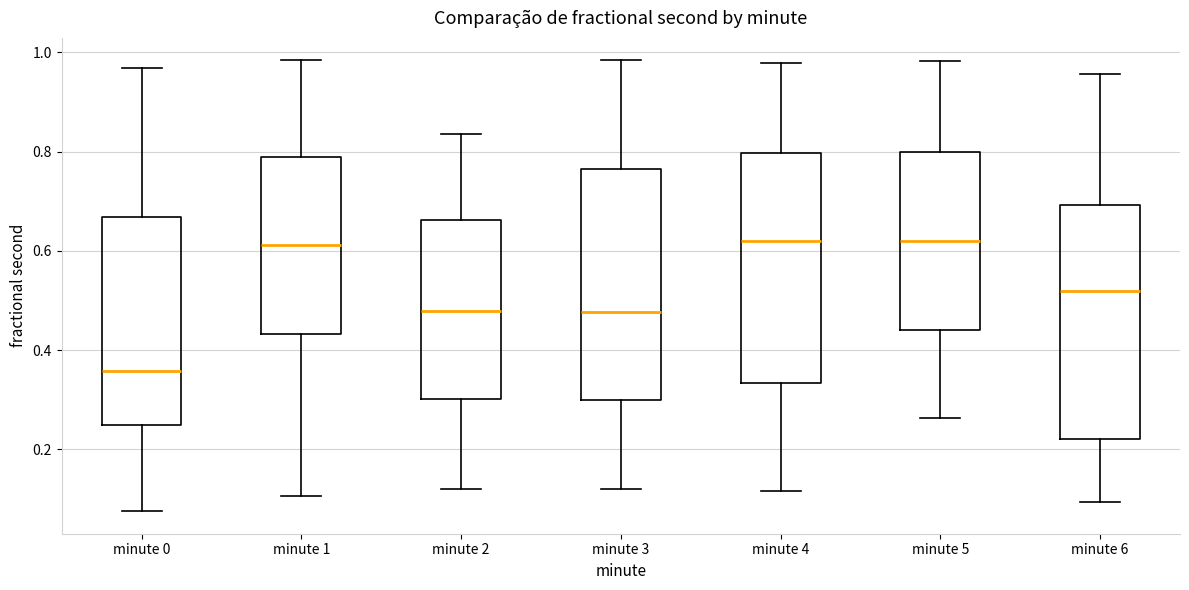

Where does the median line of the box for minute 6 sit on the y-axis? The values are not printed on the chart, so give them approximately, as read against the axis.

0.52